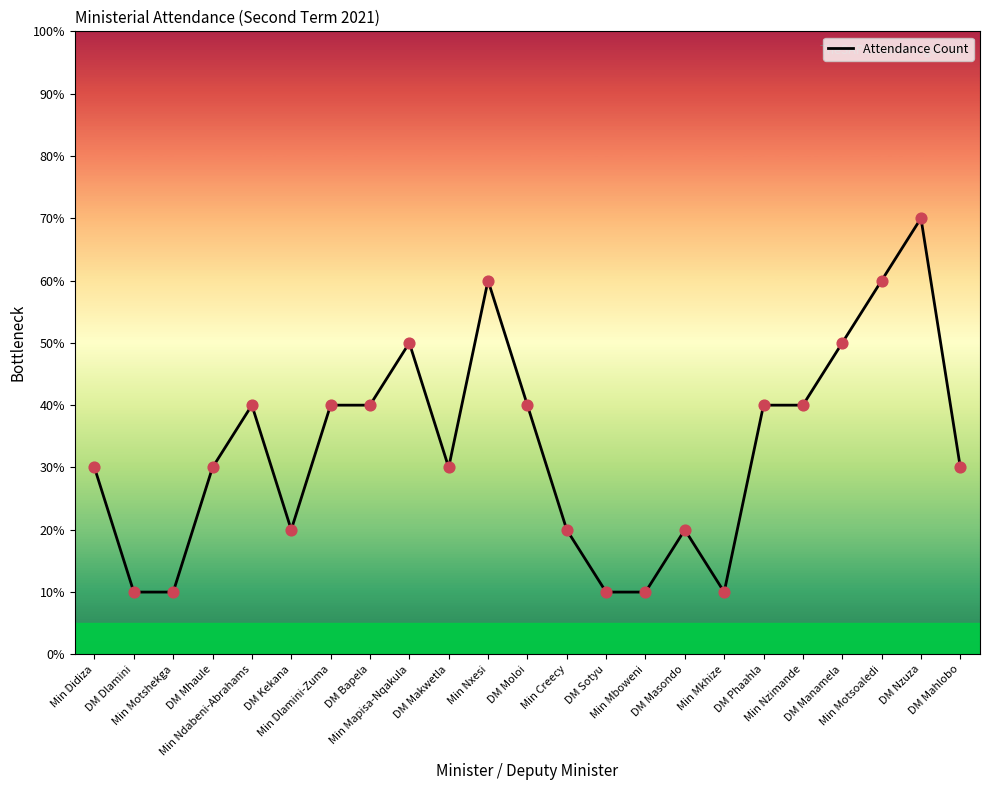

What is the change in value from Min Mapisa-Nqakula to DM Phaahla?

-1